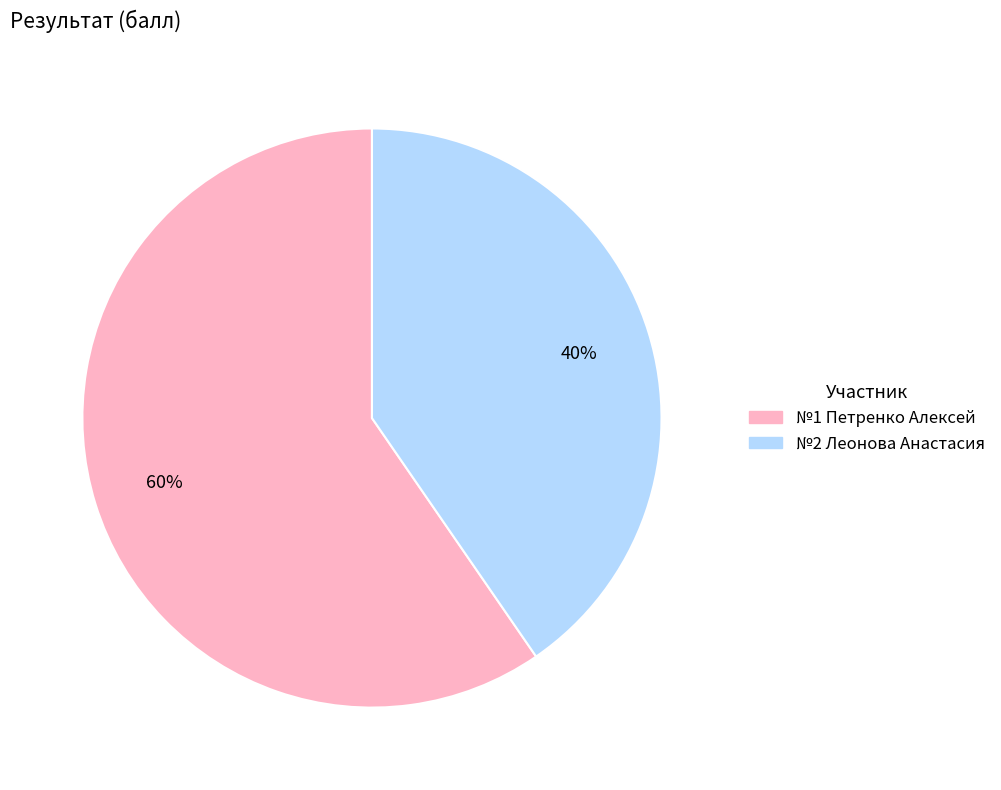

To the nearest percent, what is the average slice percentage?

50%